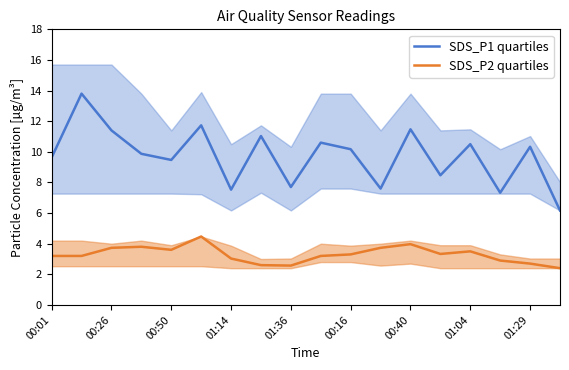

Is it true that SDS_P2 equals 1.6 at 00:28?

False